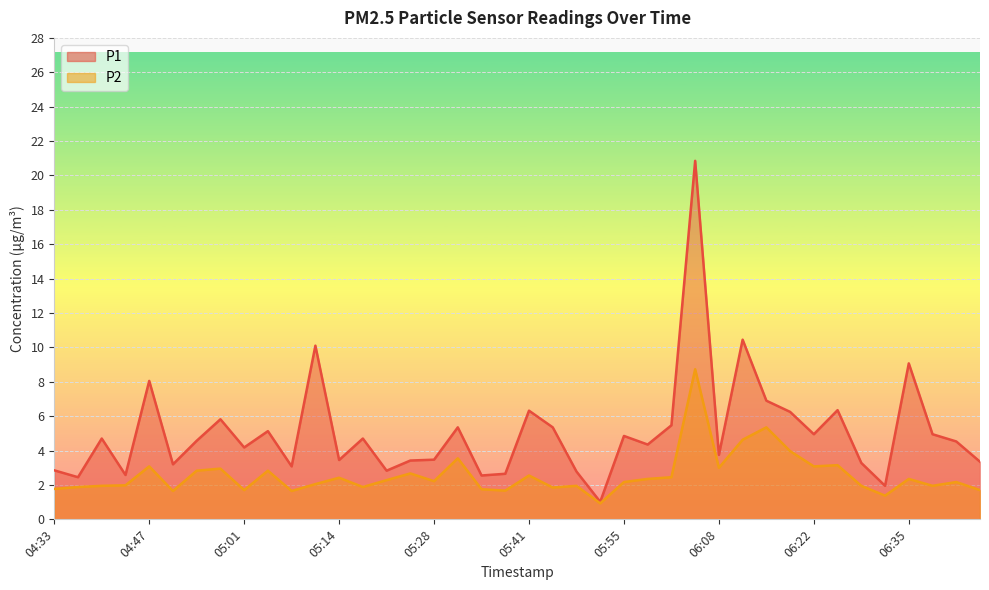

How many lines are shown in the chart?

2